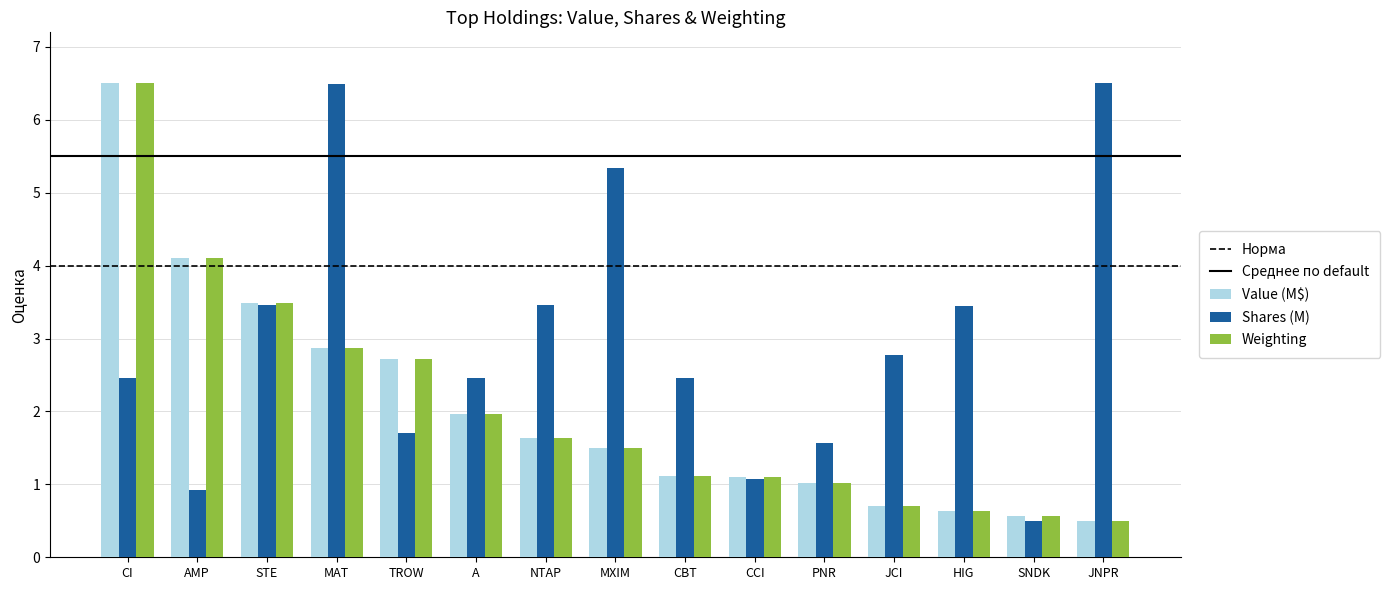

How many bars are there in each group?

3